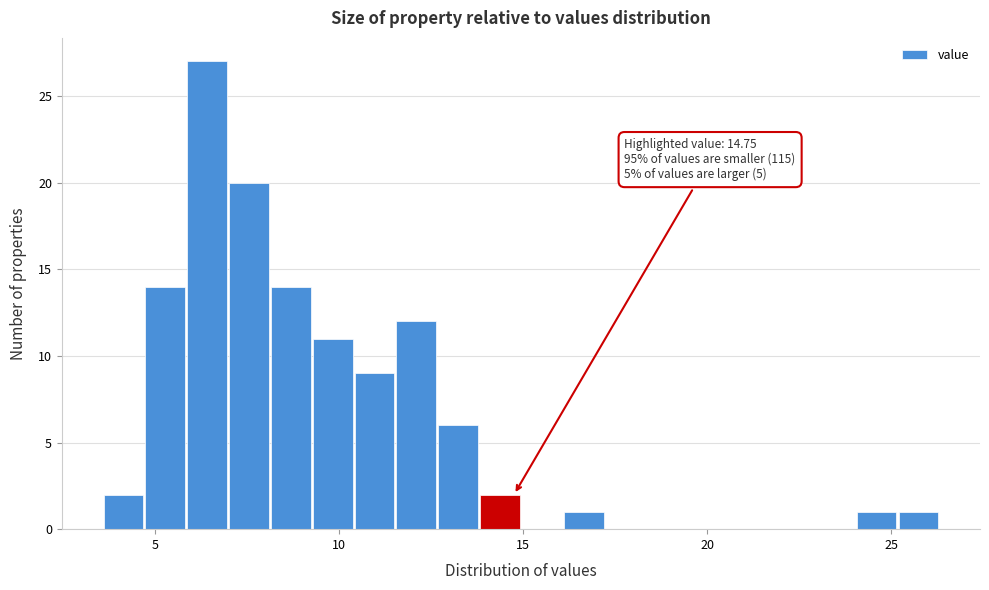

Around what value on the x-axis is the tallest bar? Give the approximate position of its centre, as read against the axis.

6.5